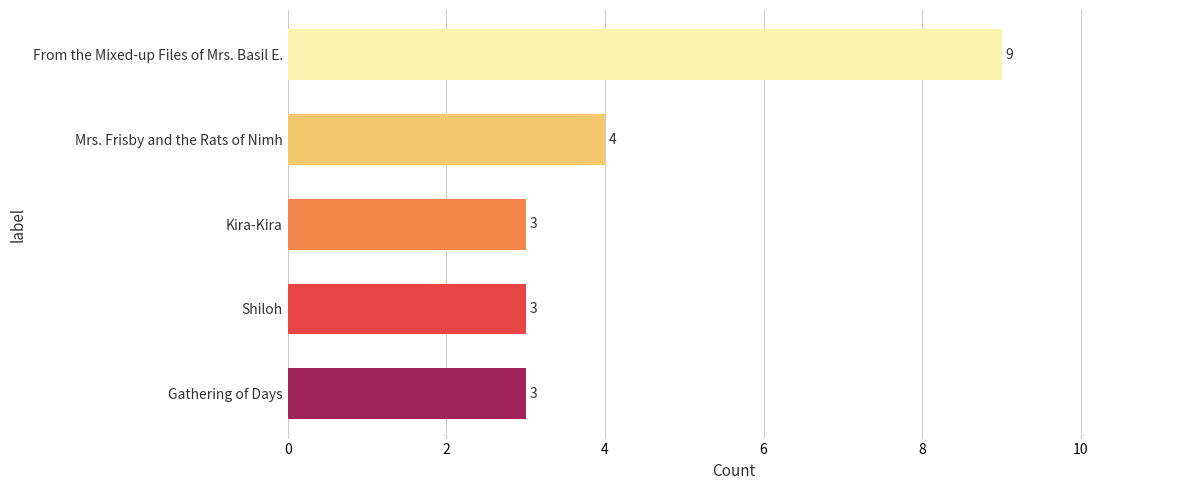

True or false: the data shows 3 at Kira-Kira.

True